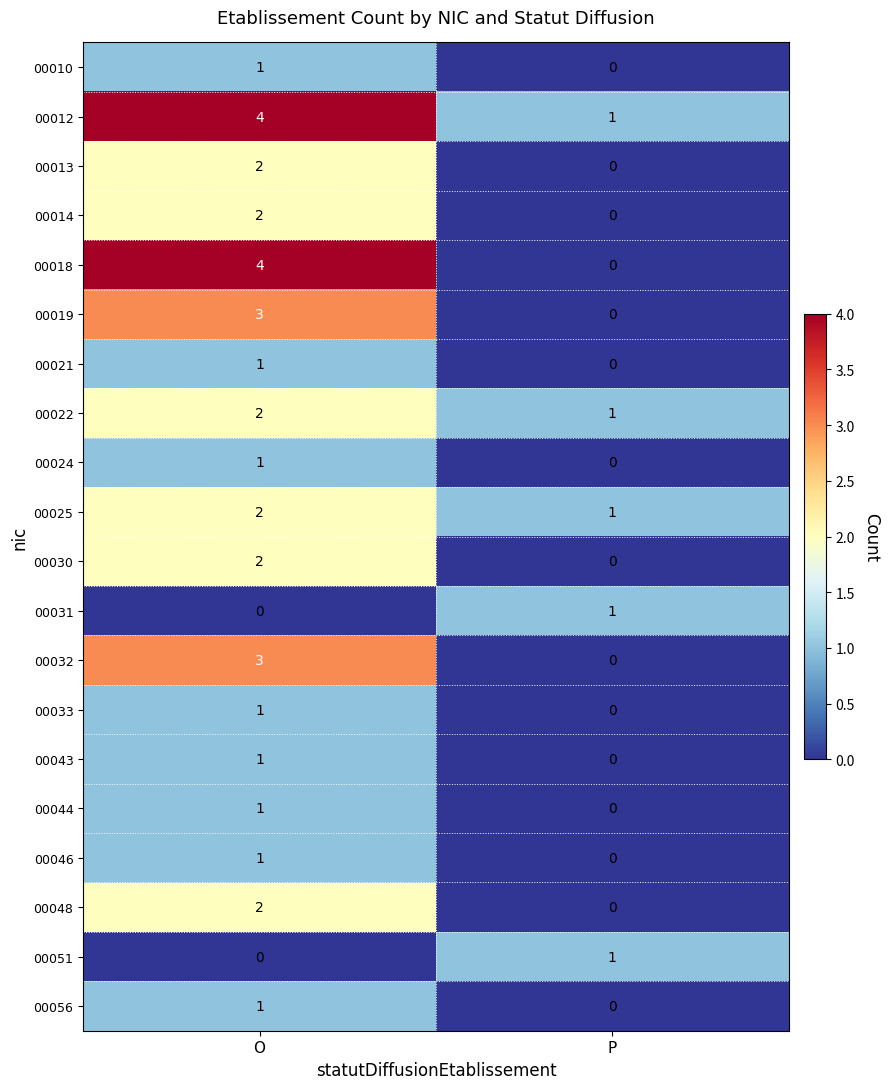

Which label corresponds to the largest value in the chart?

O